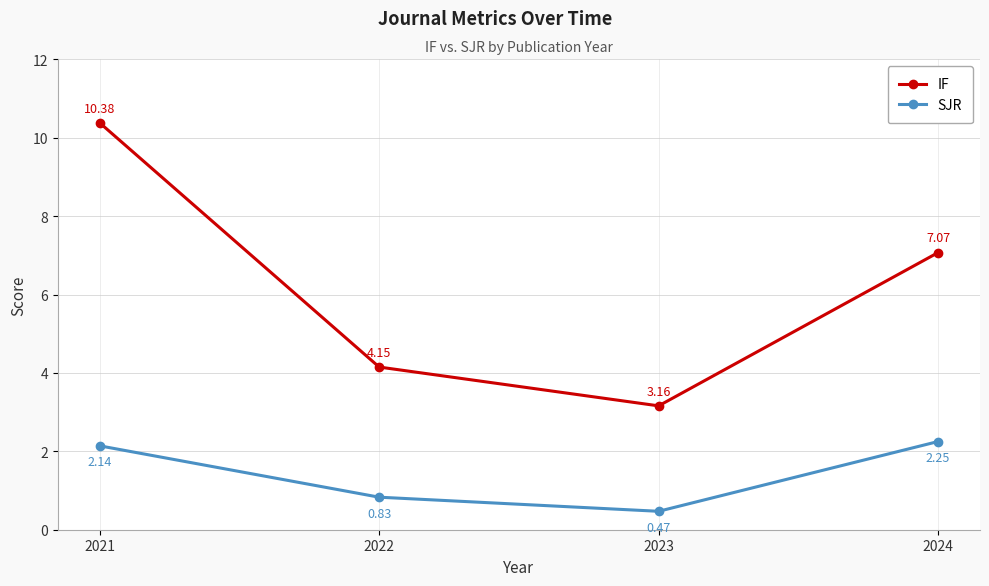

Where is the first local minimum for IF?

2023